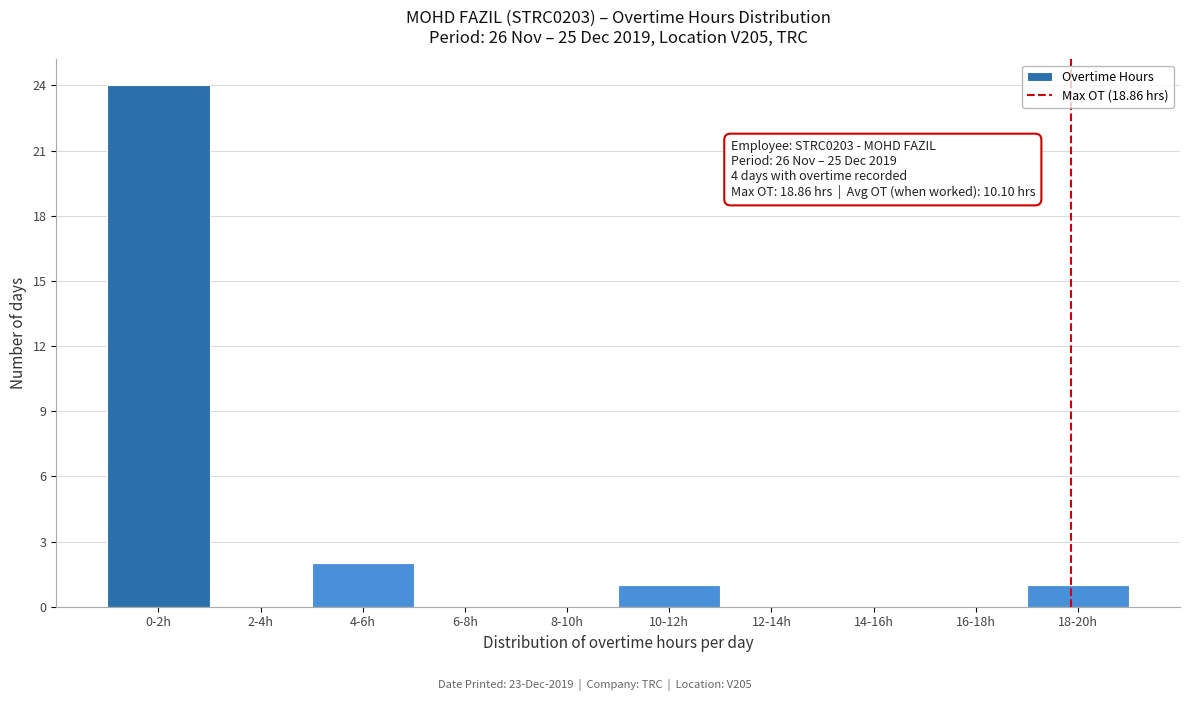

Reading right to left, what are all the values shown in this chart?

18-20h=1	16-18h=0	14-16h=0	12-14h=0	10-12h=1	8-10h=0	6-8h=0	4-6h=2	2-4h=0	0-2h=24